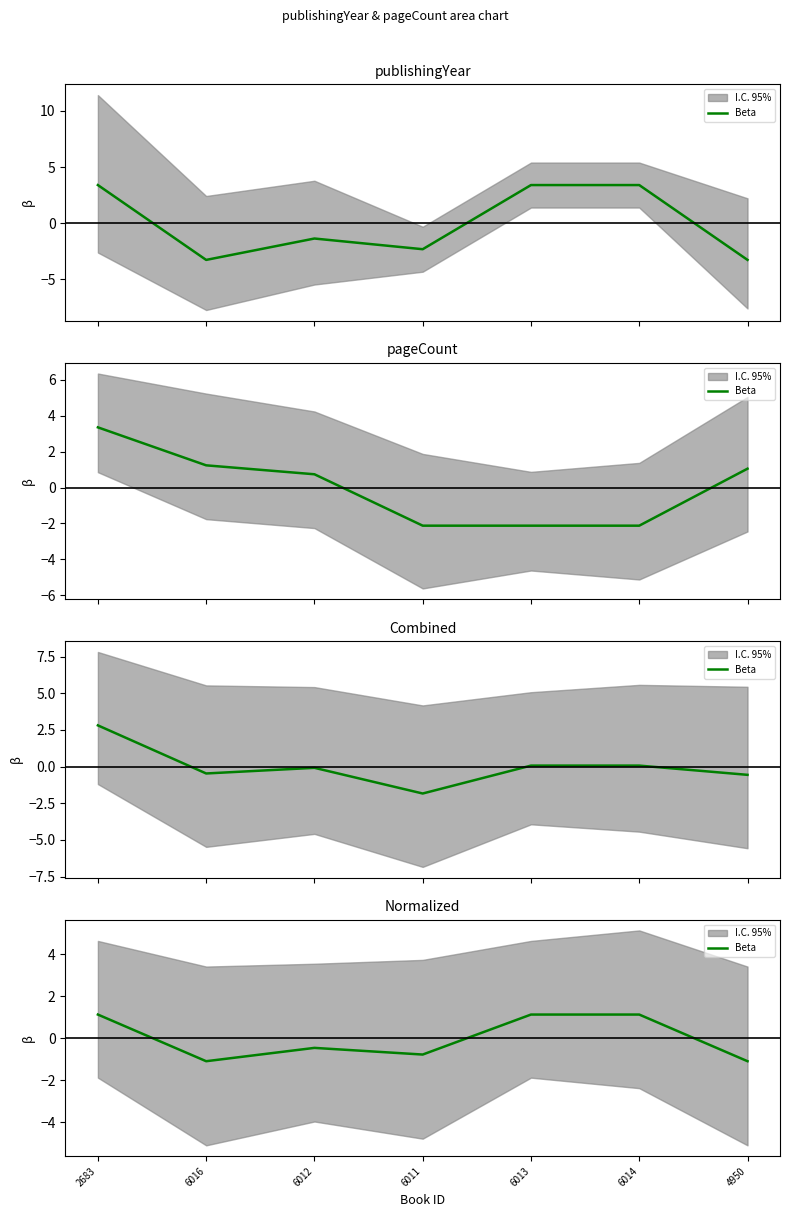

Reading right to left, what are all the values shown in this chart?

-1.1	1.1	1.1	-0.8	-0.5	-1.1	1.1